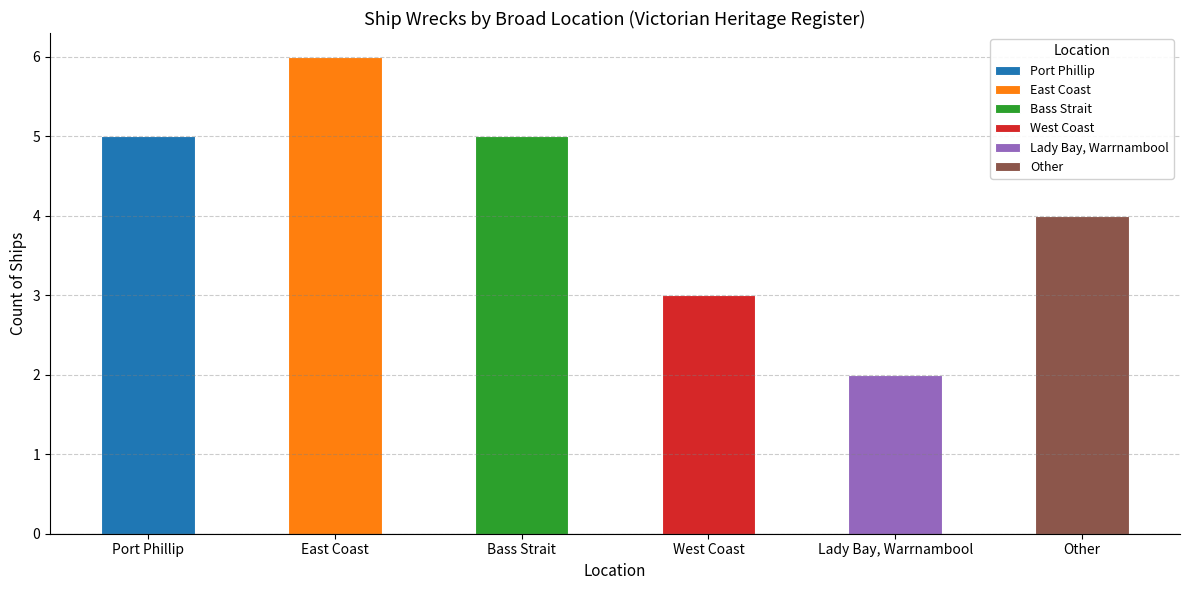

Approximately how many times larger is the value at East Coast compared to West Coast?

2.0